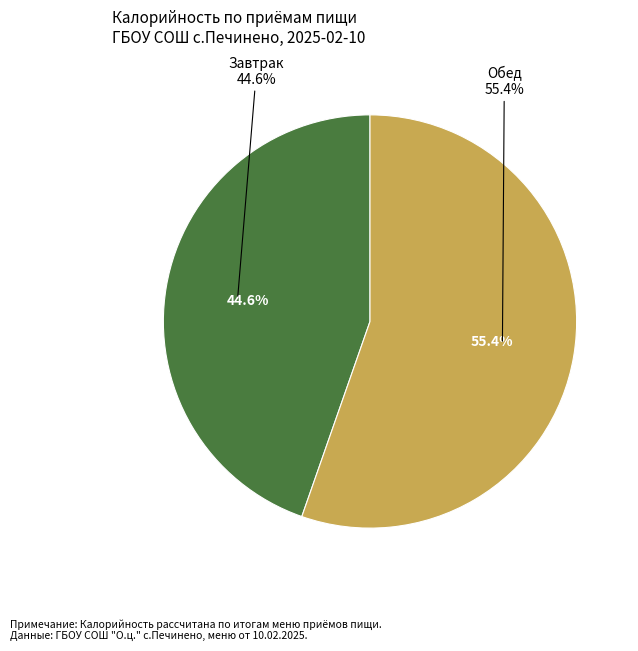

The Завтрак slice represents 39% of the pie. True or false?

False